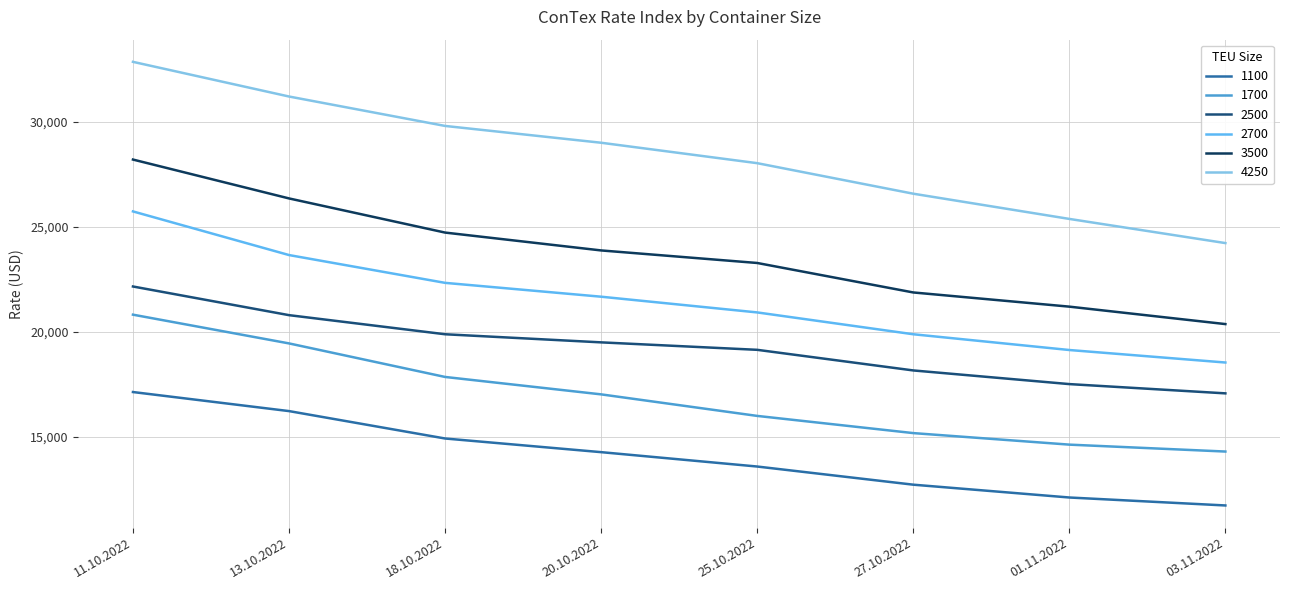

What is the average value of the 1700 series?

16908